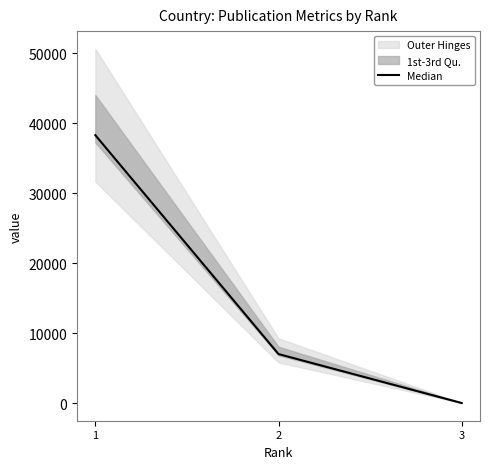

Does the chart have visible grid lines?

No